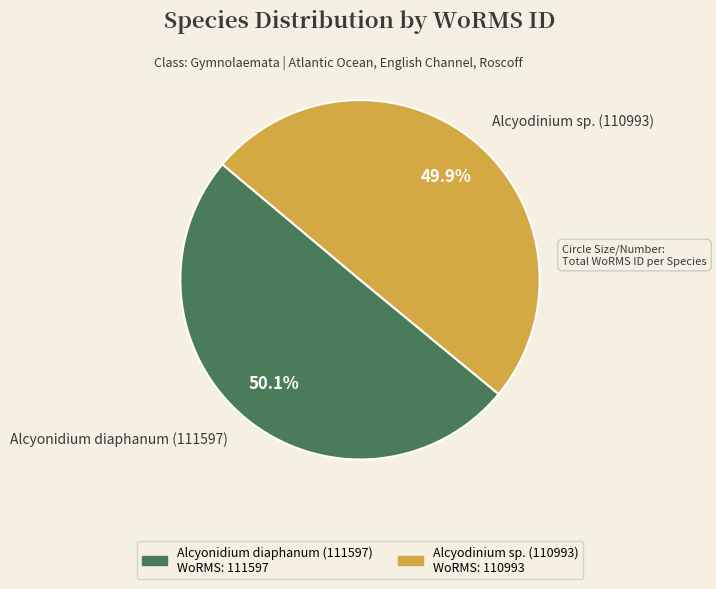

Approximately how many times larger is the value at Alcyonidium diaphanum (111597) compared to Alcyodinium sp. (110993)?

1.0